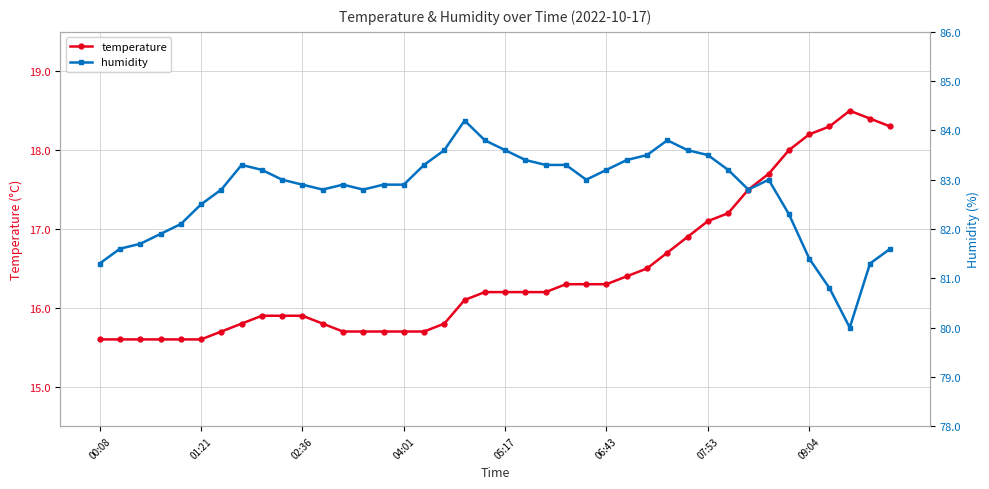

Which category has the highest value in the humidity series?

18